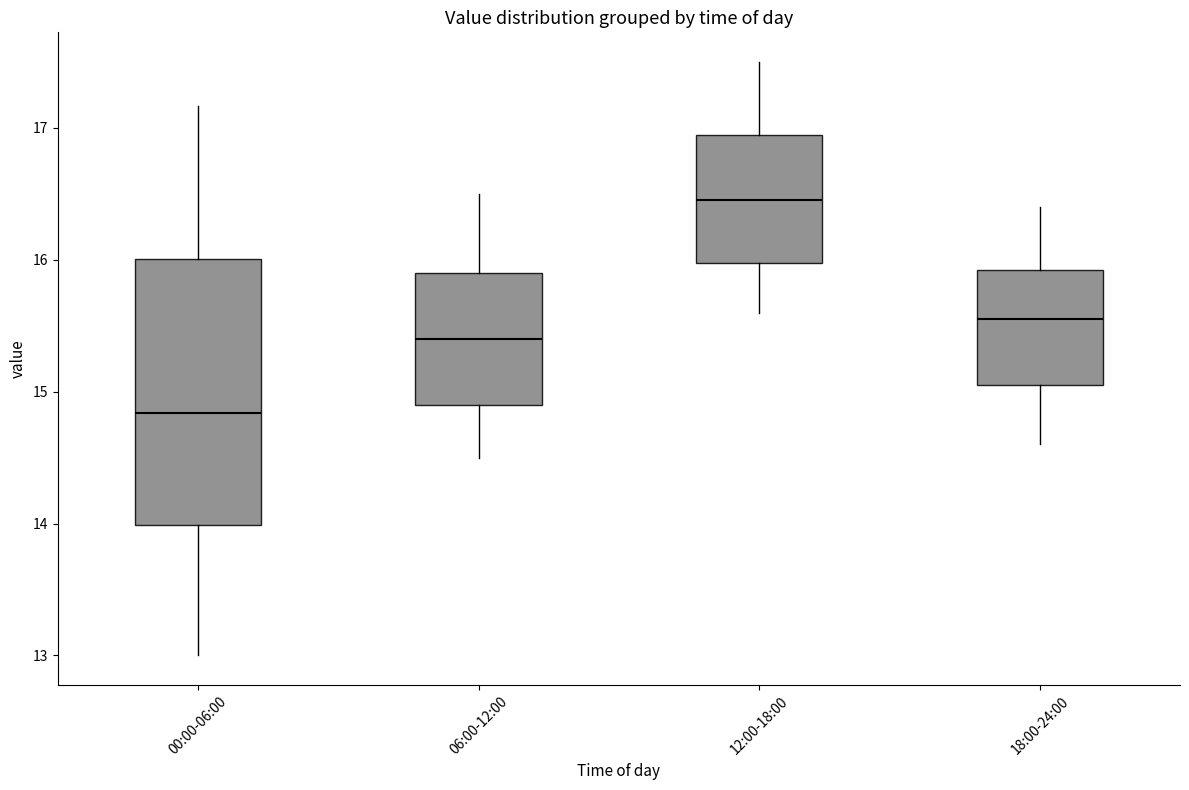

Which box has the highest median line?

12:00-18:00